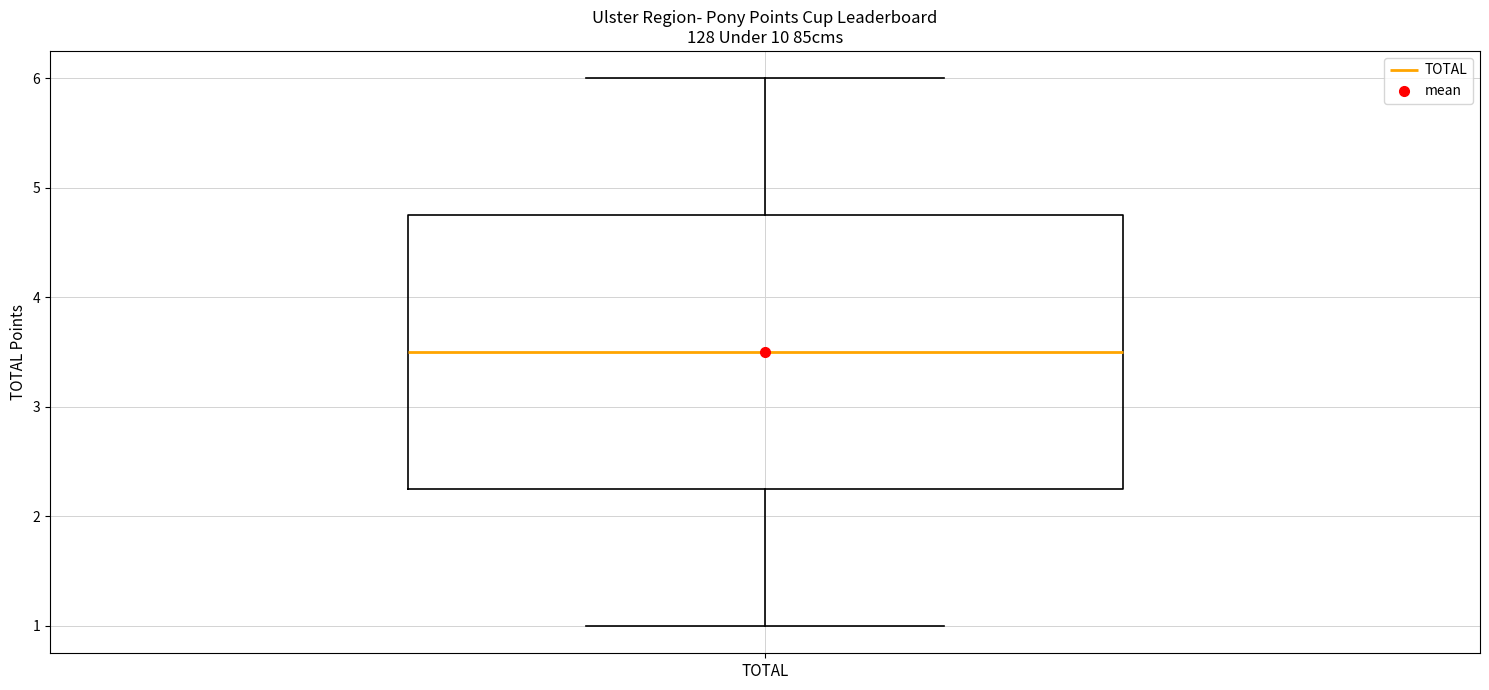

Where is the upper edge of the box for TOTAL on the y-axis? The values are not printed on the chart, so give them approximately, as read against the axis.

4.8